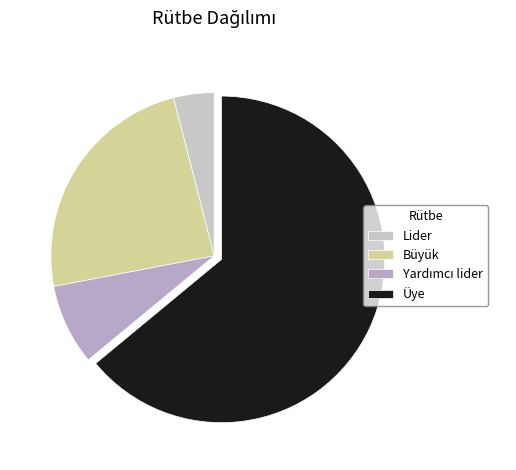

Is there any slice that represents more than half of the pie?

Yes